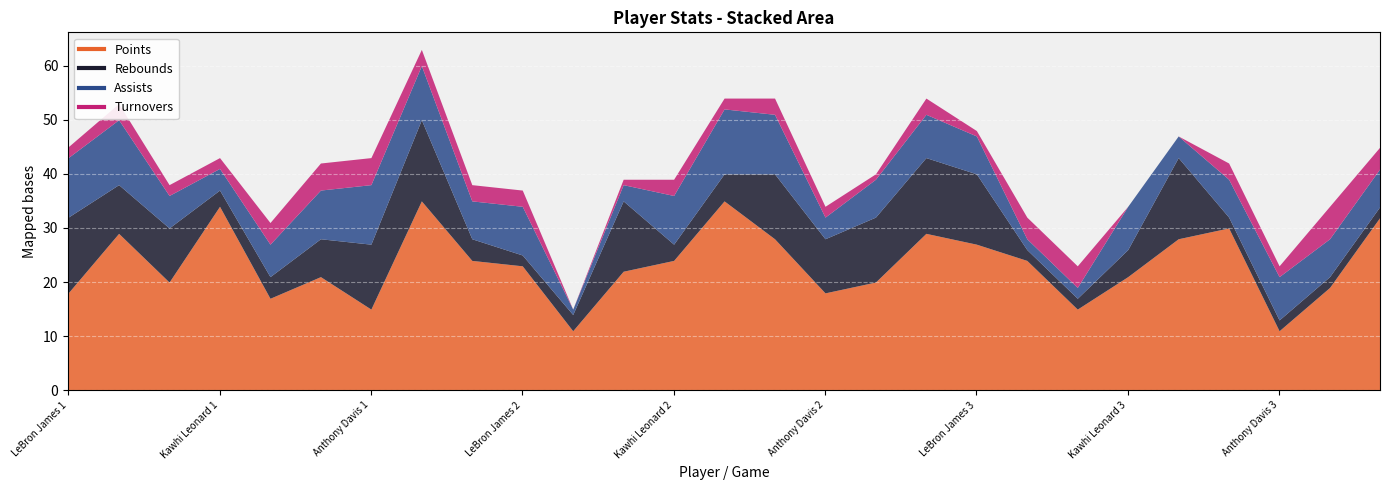

Reading right to left, list all the values displayed in this chart.

Points: 32	19	11	30	28	21	15	24	27	29	20	18	28	35	24	22	11	23	24	35	15	21	17	34	20	29	18
Rebounds: 2	2	2	2	15	5	2	2	13	14	12	10	12	5	3	13	3	2	4	15	12	7	4	3	10	9	14
Assists: 7	7	8	7	4	8	2	2	7	8	7	4	11	12	9	3	1	9	7	10	11	9	6	4	6	12	11
Turnovers: 4	6	2	3	0	0	4	4	1	3	1	2	3	2	3	1	0	3	3	3	5	5	4	2	2	3	2